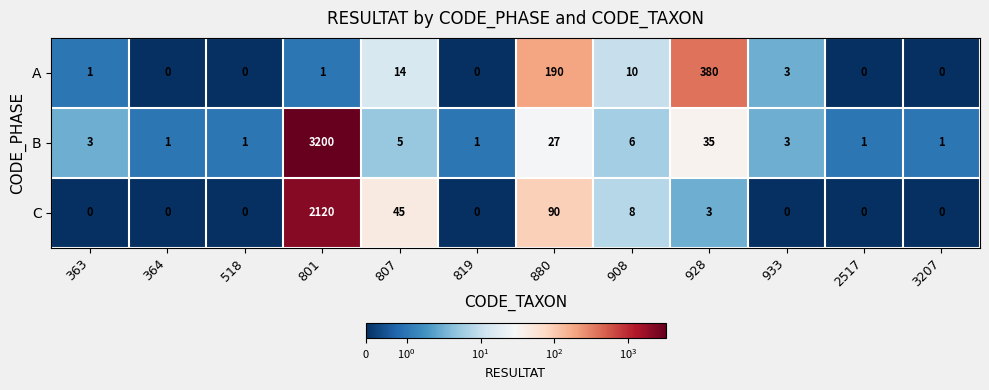

What is the sum of all B values?

3284